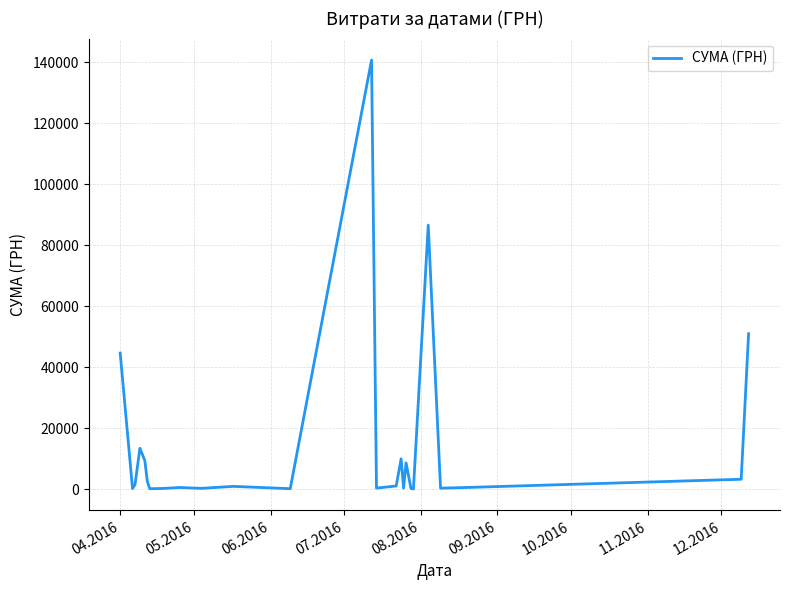

Does the chart have visible grid lines?

Yes